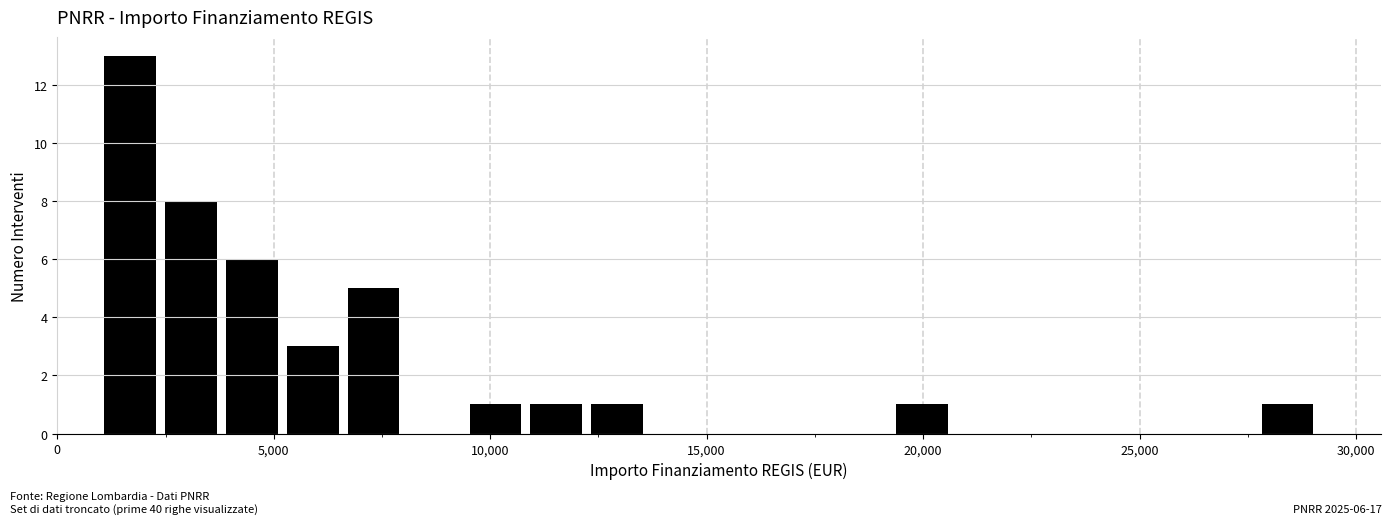

Read against the x-axis, roughly where is the centre of the tallest bar?

1500